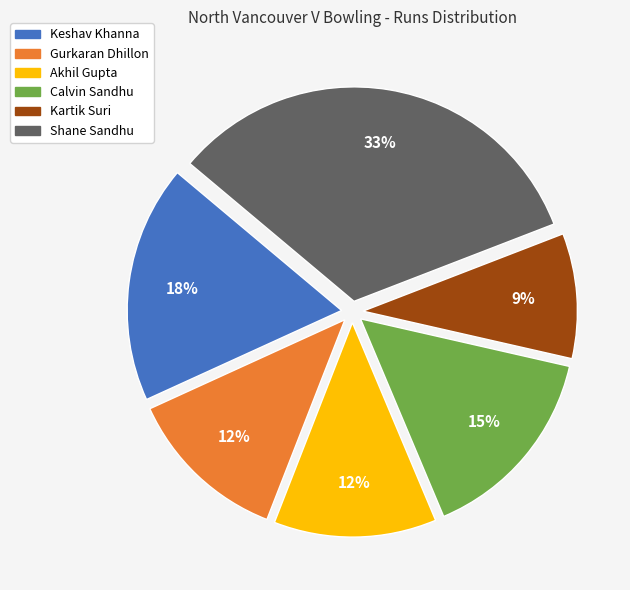

To the nearest percent, what percentage of the pie is Shane Sandhu?

33%